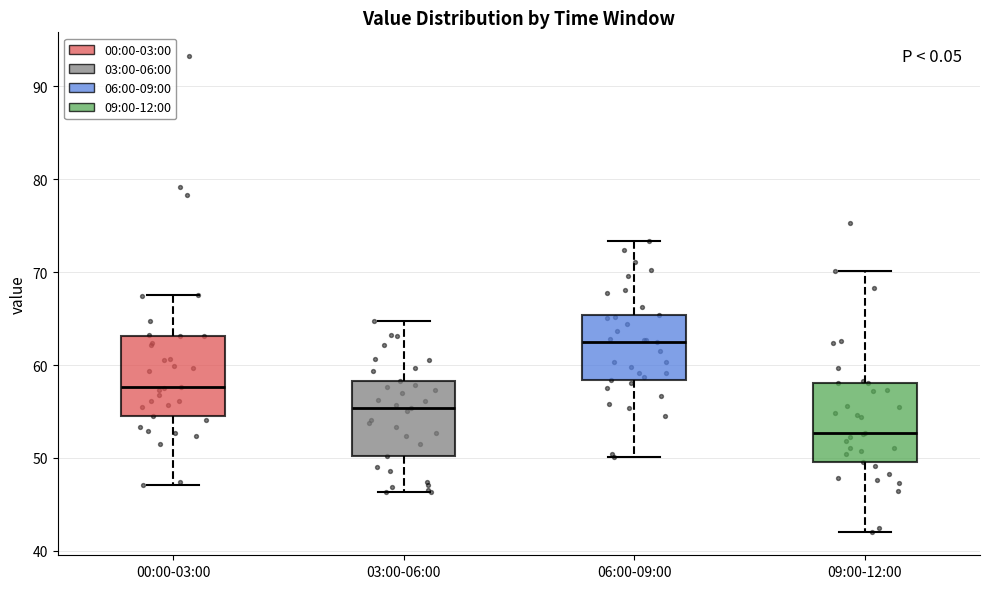

Where is the upper edge of the box for 00:00-03:00 on the y-axis? The values are not printed on the chart, so give them approximately, as read against the axis.

63